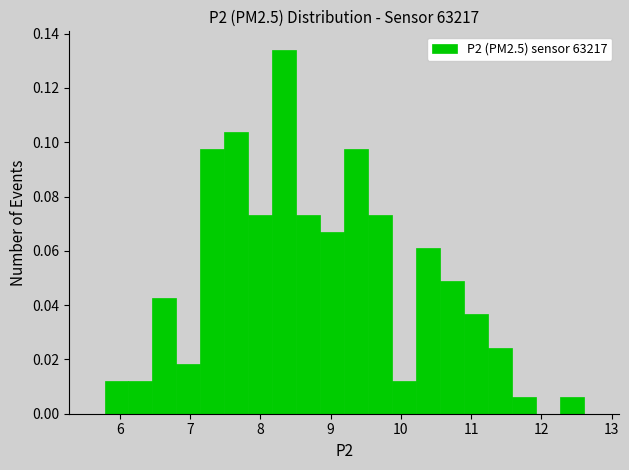

Around what value on the x-axis is the tallest bar? Give the approximate position of its centre, as read against the axis.

8.3